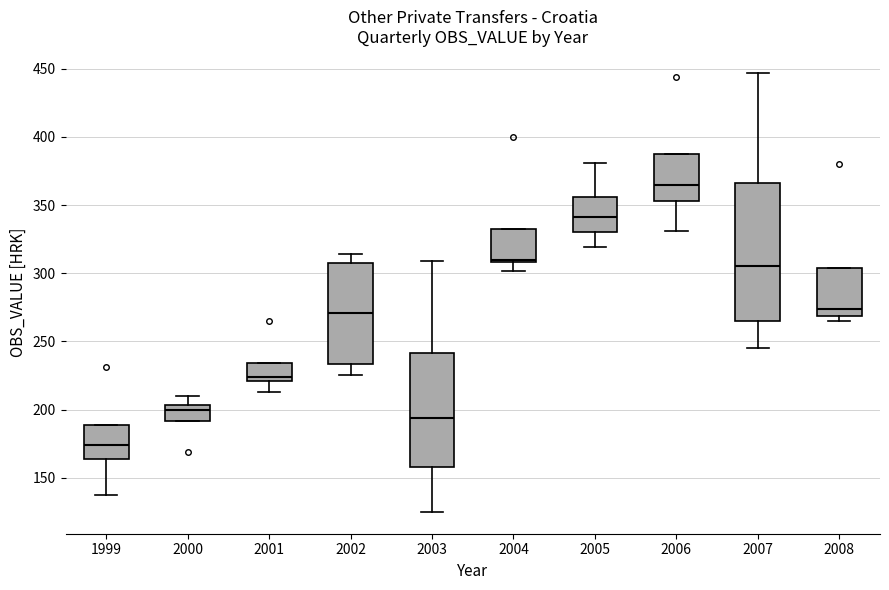

Which box has the highest median line?

2006